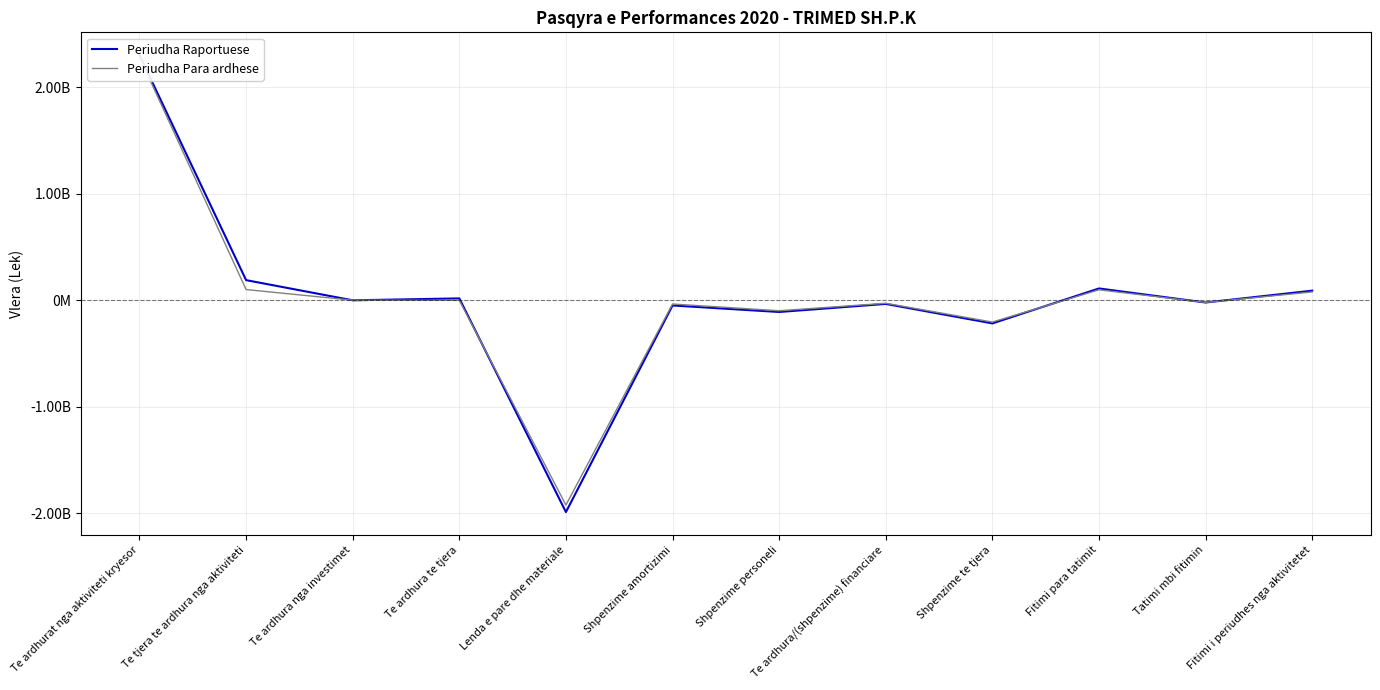

What is the label of the 2nd point from the left?

Te tjera te ardhura nga aktiviteti